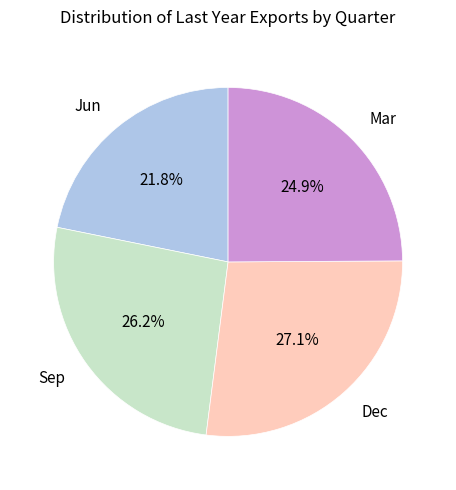

Is the sum of Jun and Mar greater than half?

No